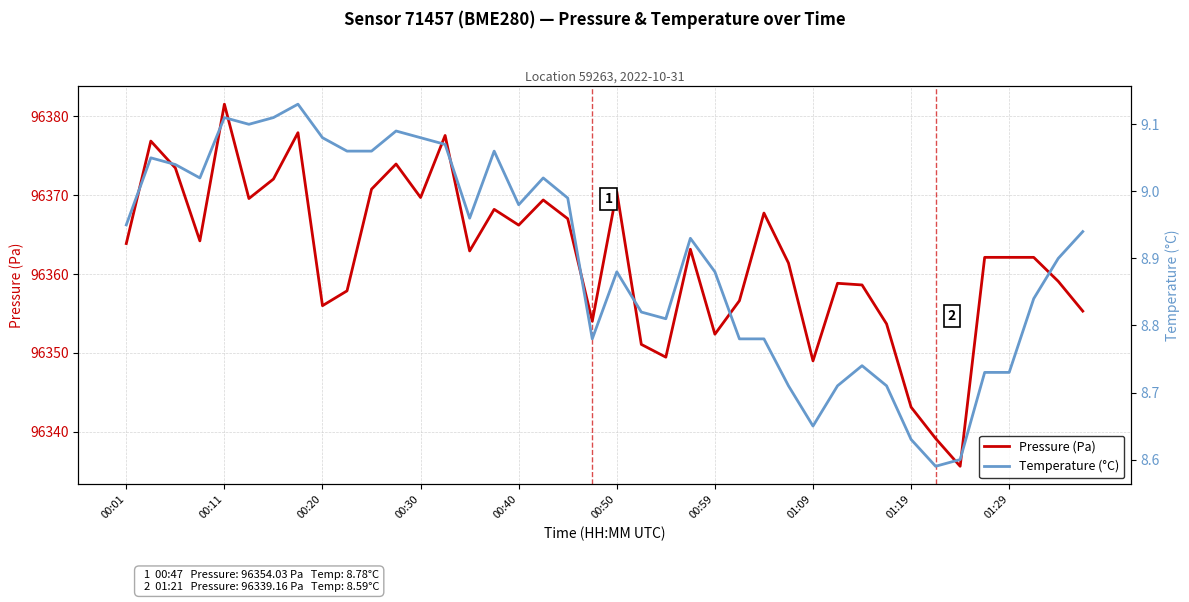

Is the value of Pressure (Pa) at 27 greater than the value of Temperature (°C) at 24?

Yes